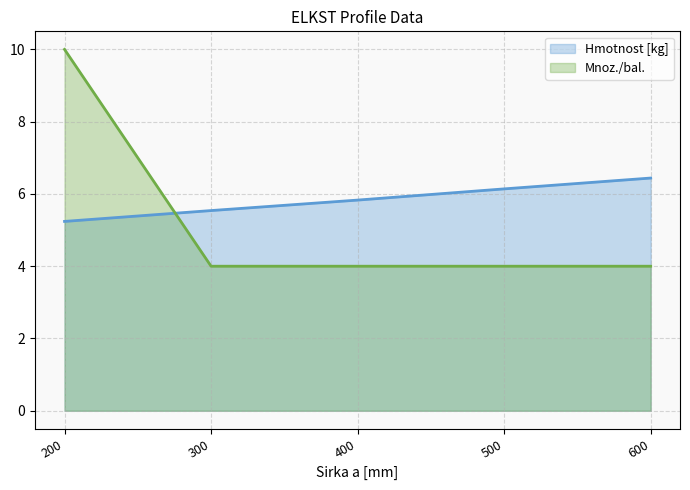

At 600, list the series in order from largest to smallest.

Hmotnost [kg], Mnoz./bal.